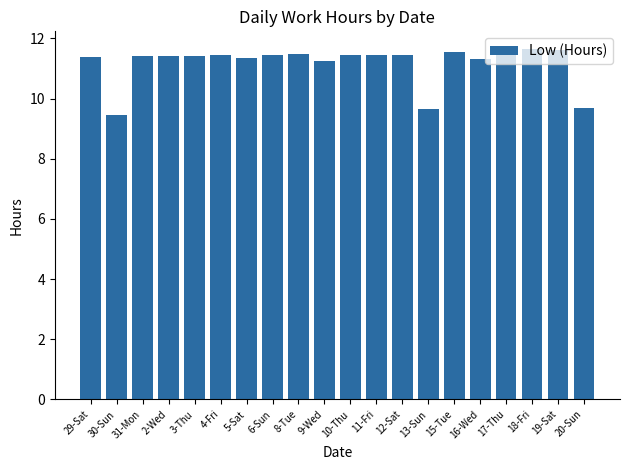

What is the label of the 14th bar from the left?

13-Sun